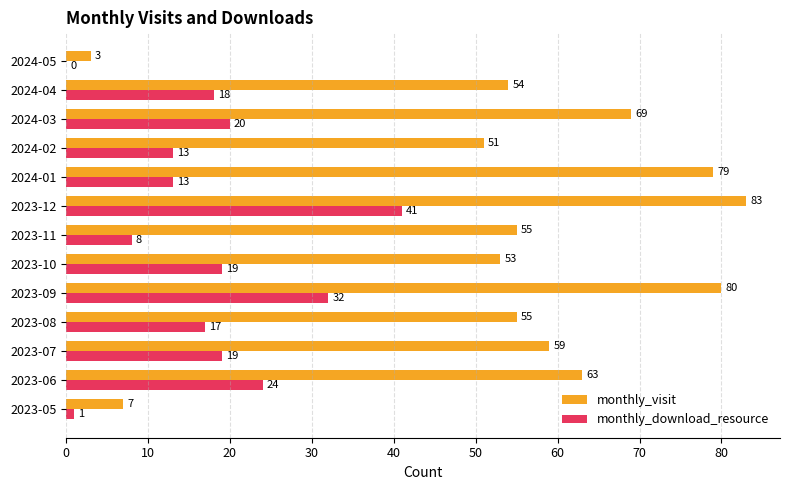

What is the approximate value of monthly_visit at 2023-05?

7